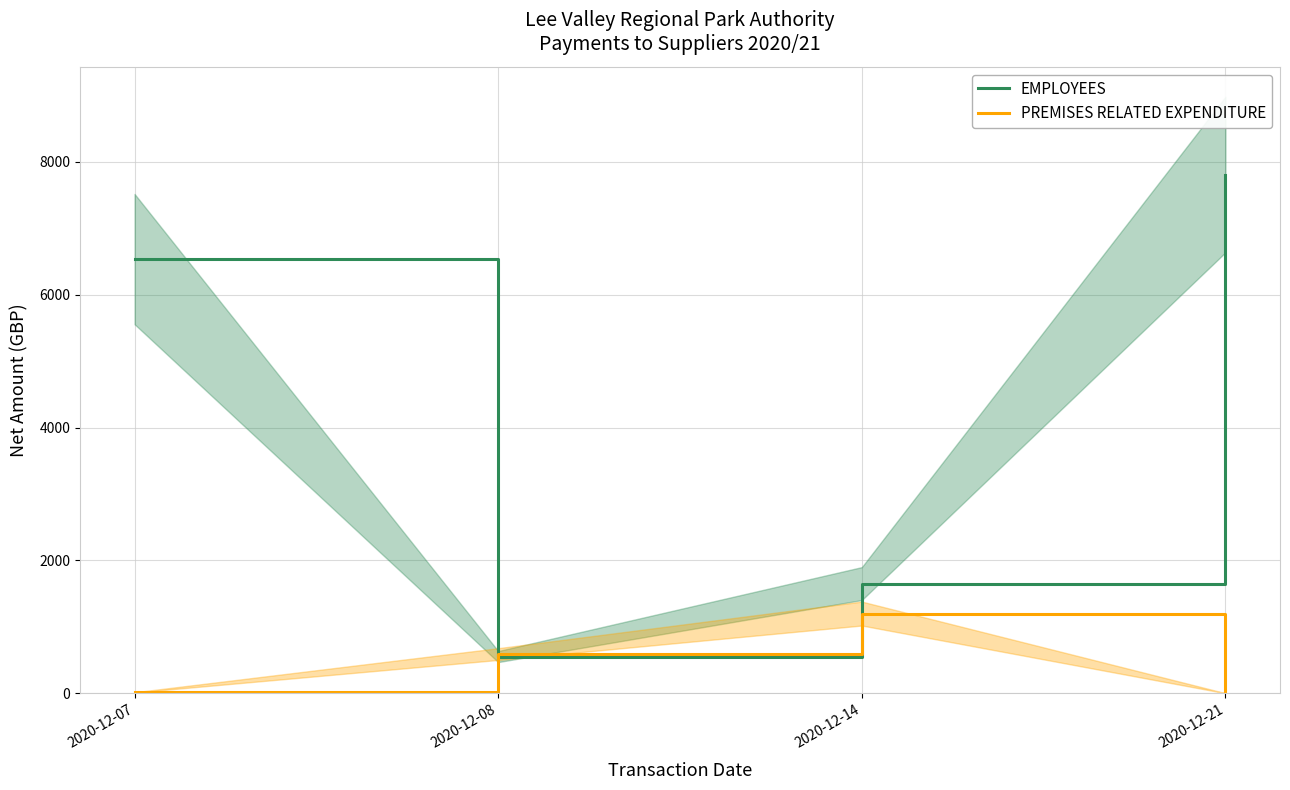

What is the difference between the PREMISES RELATED EXPENDITURE values at 2020-12-21 and 2020-12-08?

589.0